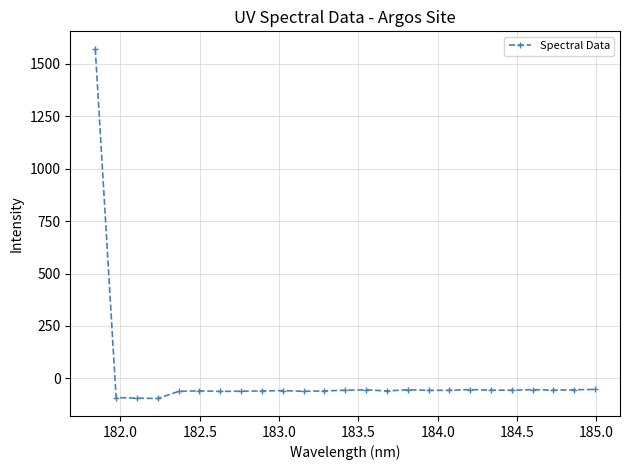

How many values are below -56?

17